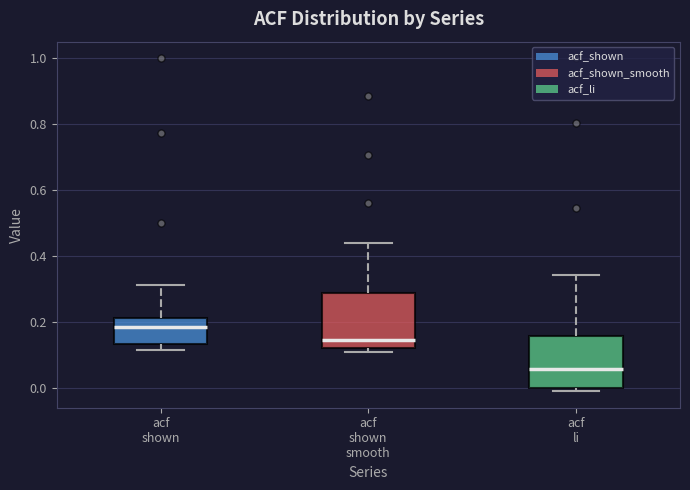

Where is the lower edge of the box for acf shown smooth on the y-axis? The values are not printed on the chart, so give them approximately, as read against the axis.

0.12